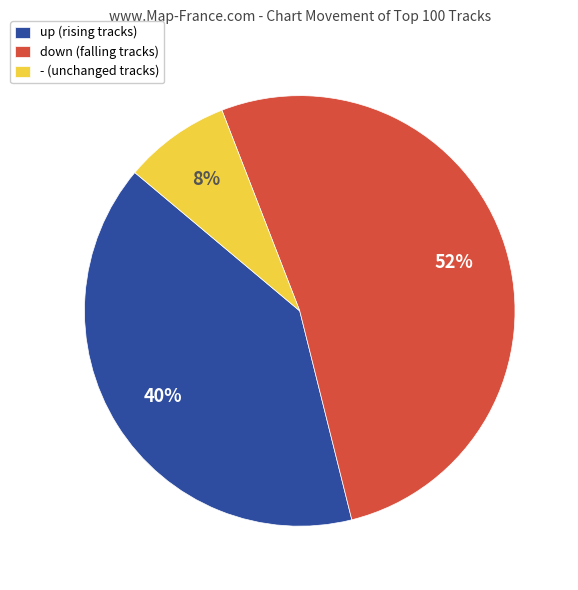

To the nearest percent, what portion does up represent?

40%